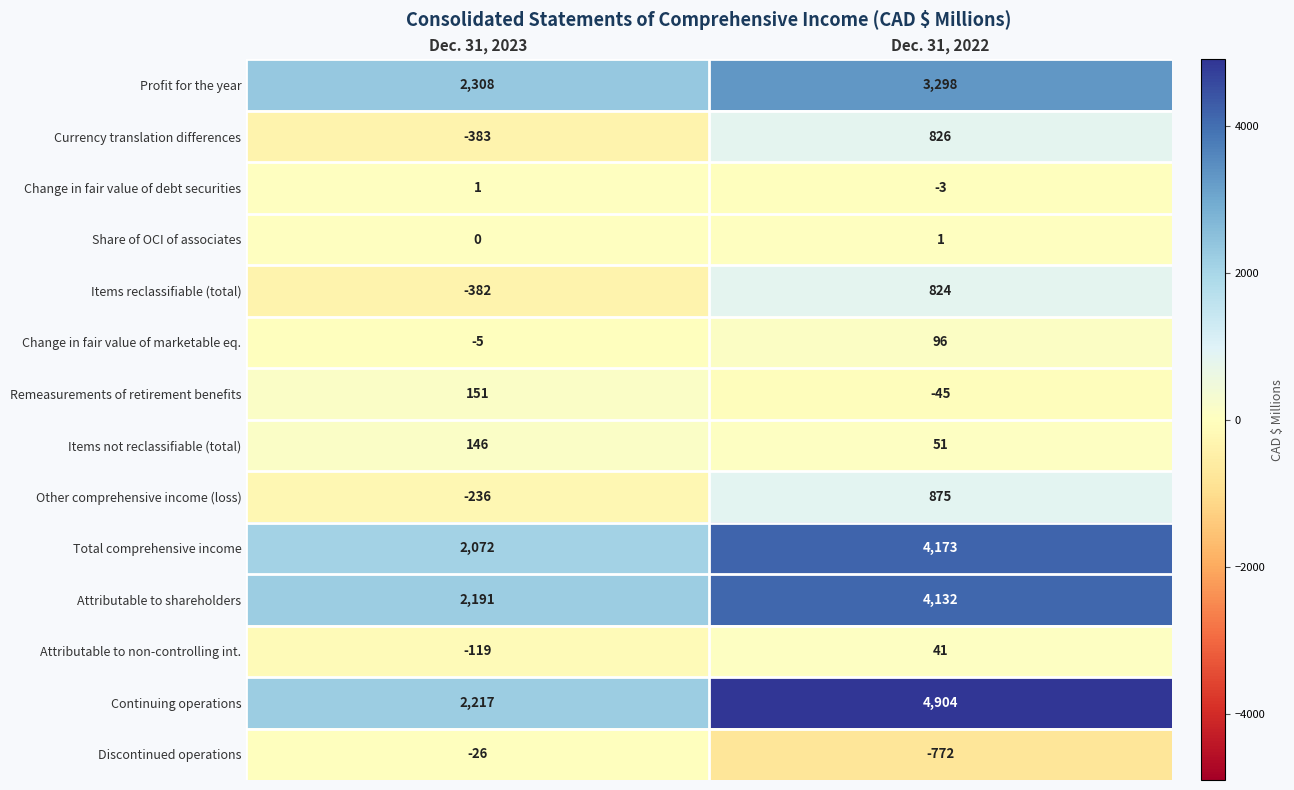

Rank the series at Dec. 31, 2022 from highest to lowest value.

Continuing operations, Total comprehensive income, Attributable to shareholders, Profit for the year, Other comprehensive income (loss), Currency translation differences, Items reclassifiable (total), Change in fair value of marketable eq., Items not reclassifiable (total), Attributable to non-controlling int., Share of OCI of associates, Change in fair value of debt securities, Remeasurements of retirement benefits, Discontinued operations